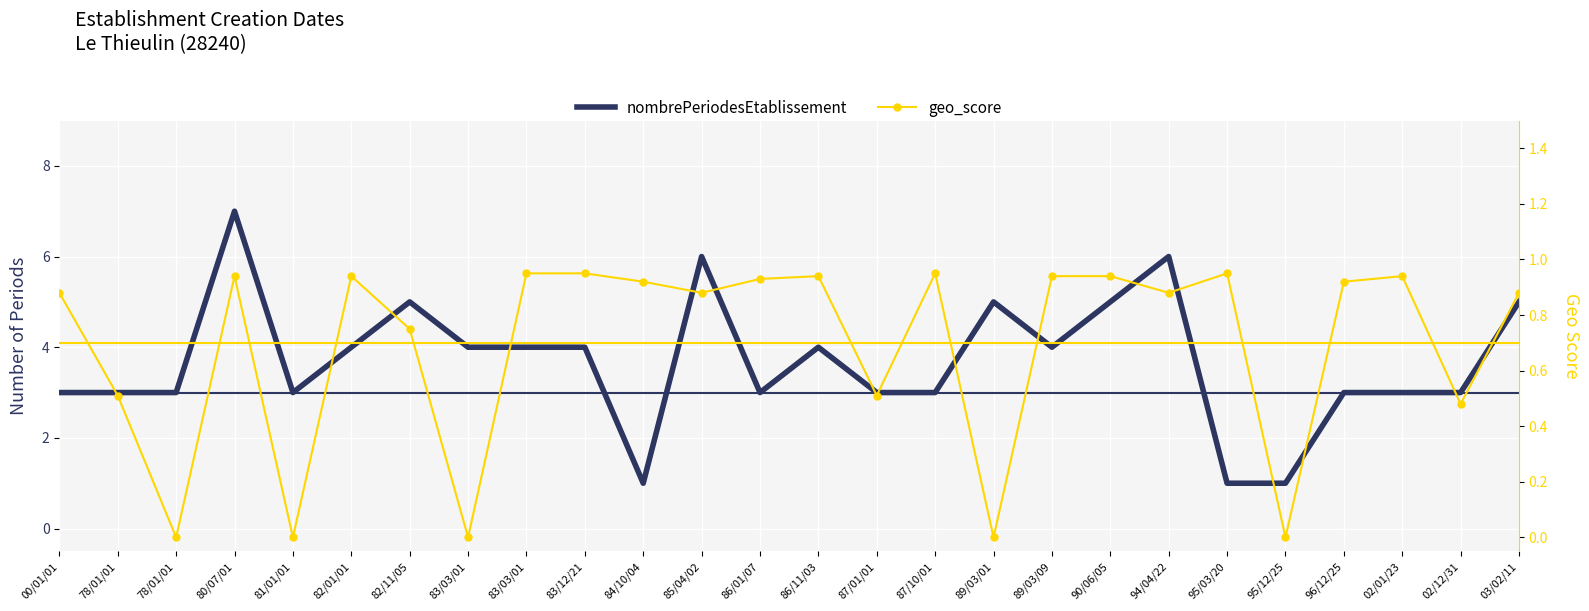

True or false: geo_score and nombrePeriodesEtablissement intersect in this chart.

False